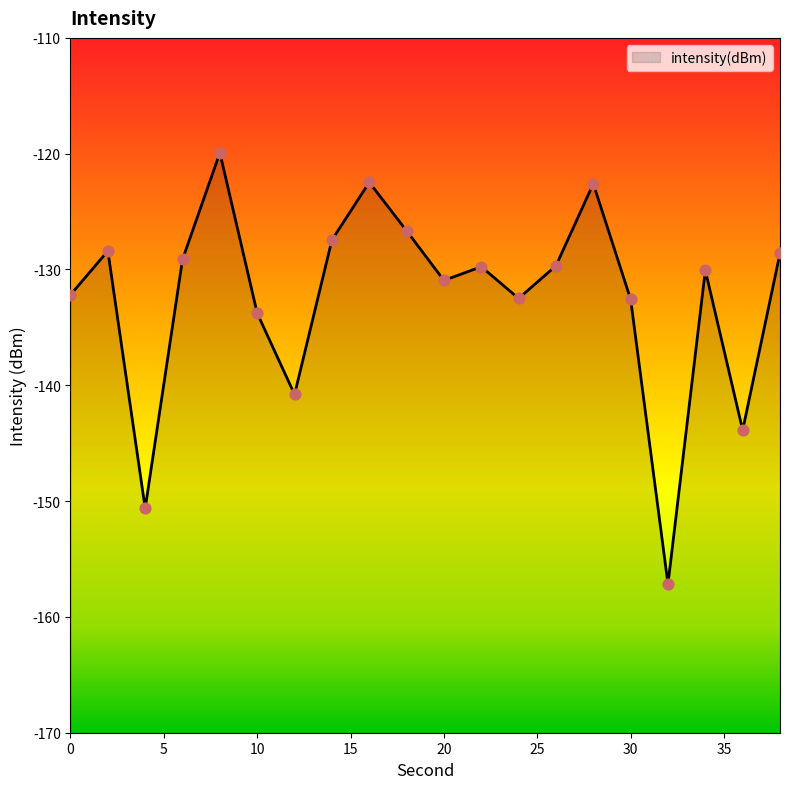

Between 2 and 26, which is larger?

2